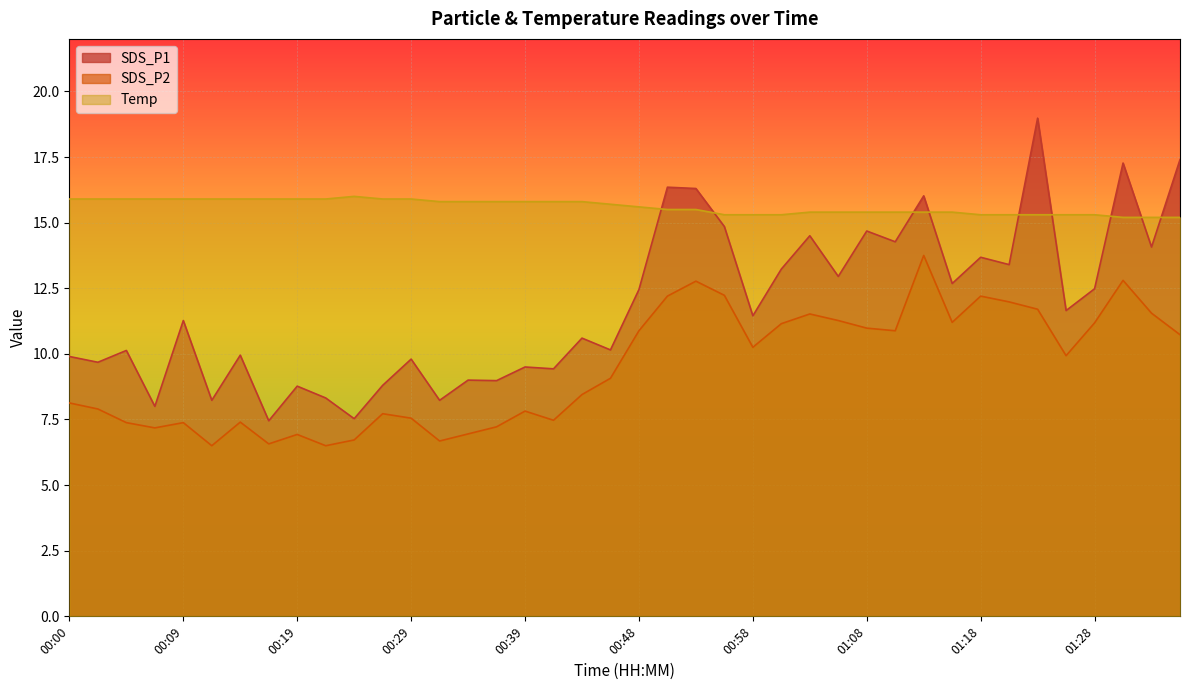

Rank the series by their maximum value, from lowest to highest.

SDS_P2, Temp, SDS_P1